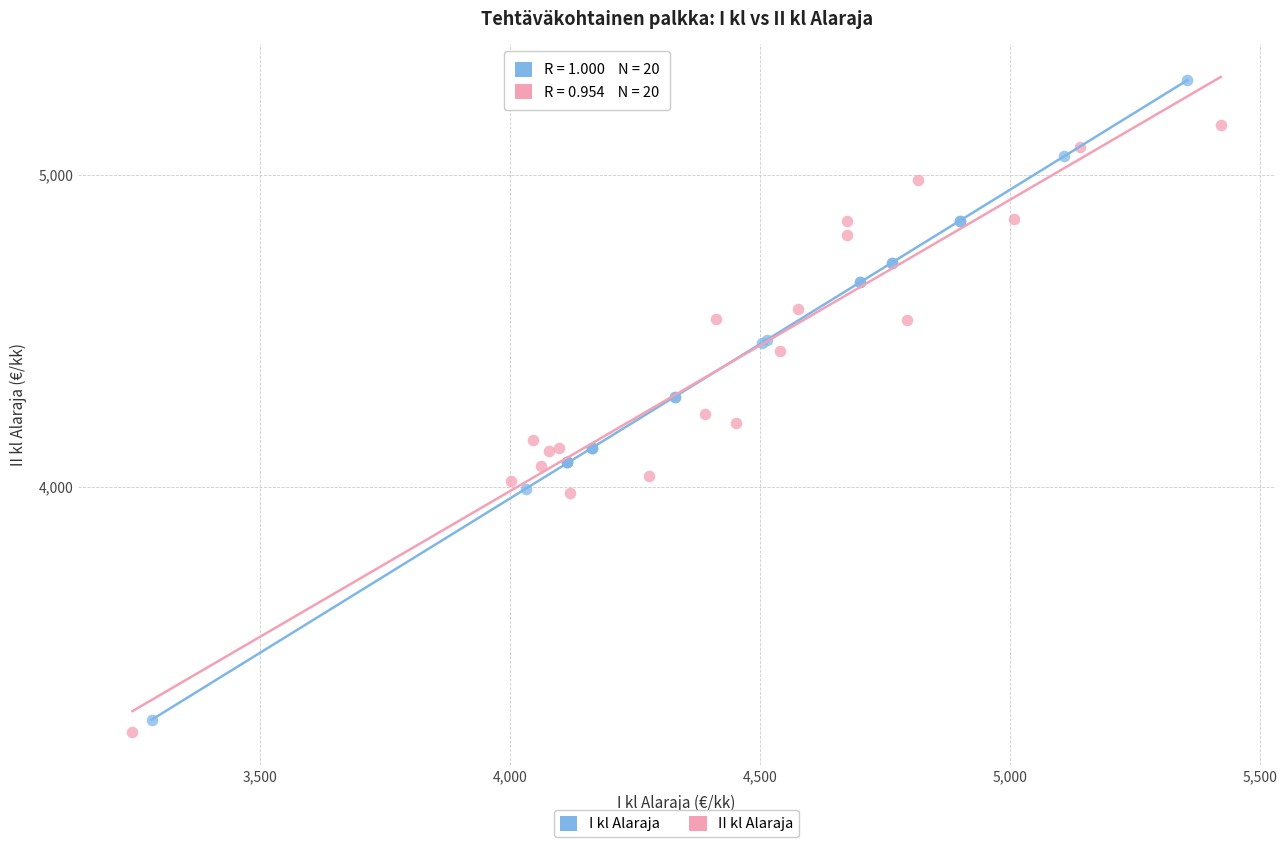

Which series reaches the maximum Y coordinate?

I kl Alaraja